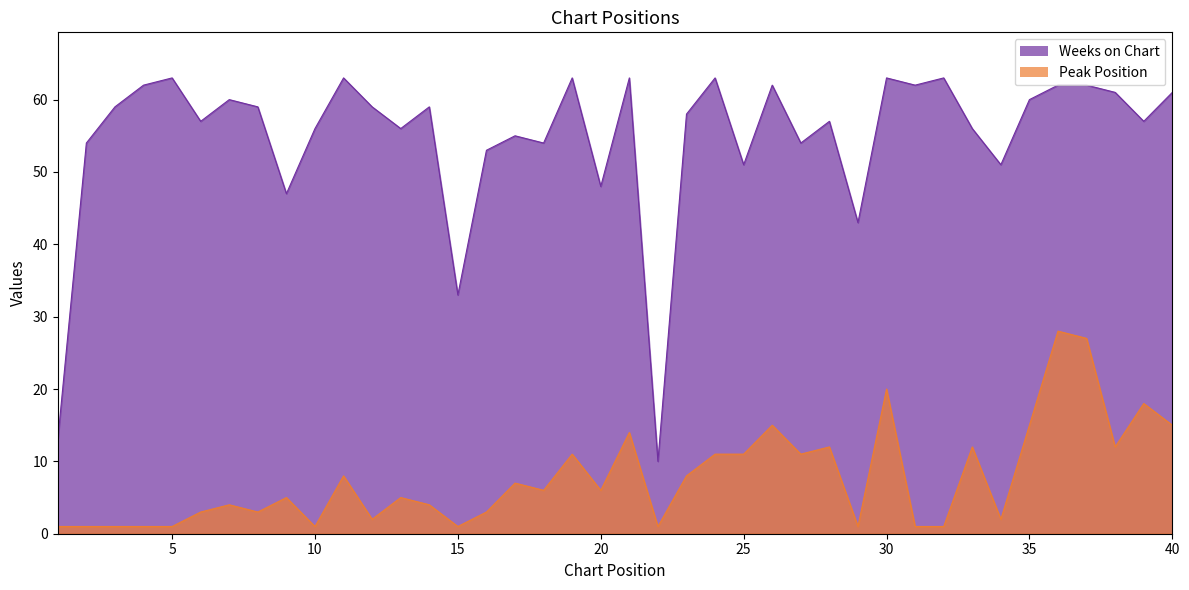

True or false: Weeks on Chart has a value of 24 at 29.

False